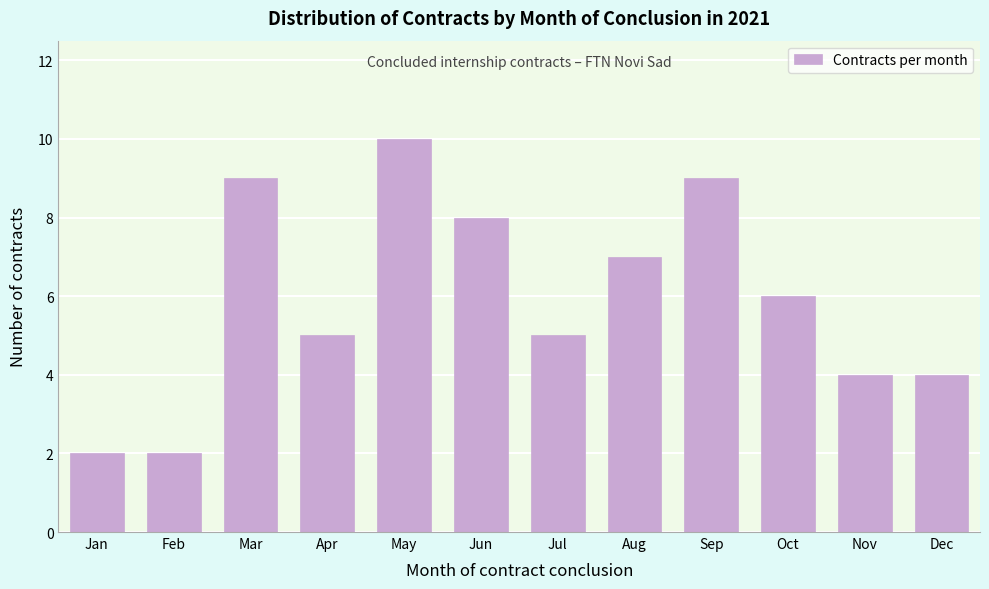

Reading left to right, extract all data points from this chart.

Jan=2	Feb=2	Mar=9	Apr=5	May=10	Jun=8	Jul=5	Aug=7	Sep=9	Oct=6	Nov=4	Dec=4